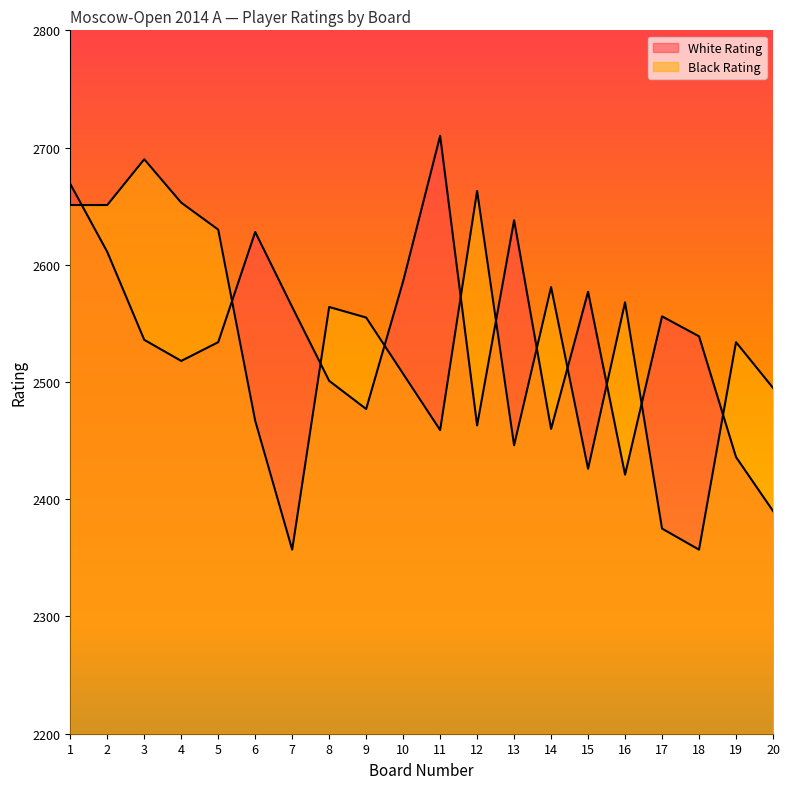

Which category has the lowest value across all series?

7